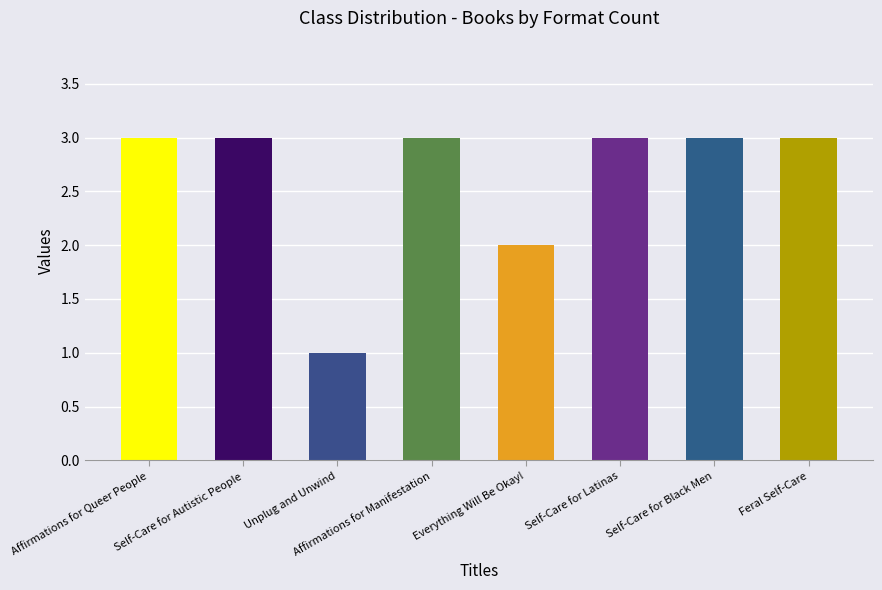

Reading left to right, transcribe all the data shown in this chart.

Affirmations for Queer People=3	Self-Care for Autistic People=3	Unplug and Unwind=1	Affirmations for Manifestation=3	Everything Will Be Okay!=2	Self-Care for Latinas=3	Self-Care for Black Men=3	Feral Self-Care=3